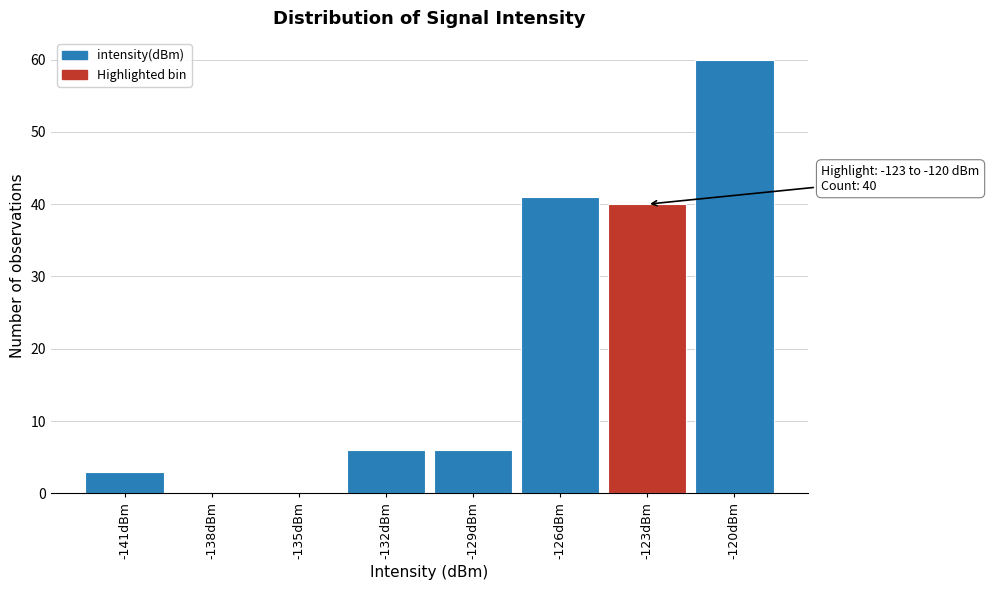

Reading left to right, extract all data points from this chart.

-141dBm=3	-138dBm=0	-135dBm=0	-132dBm=6	-129dBm=6	-126dBm=41	-123dBm=40	-120dBm=60